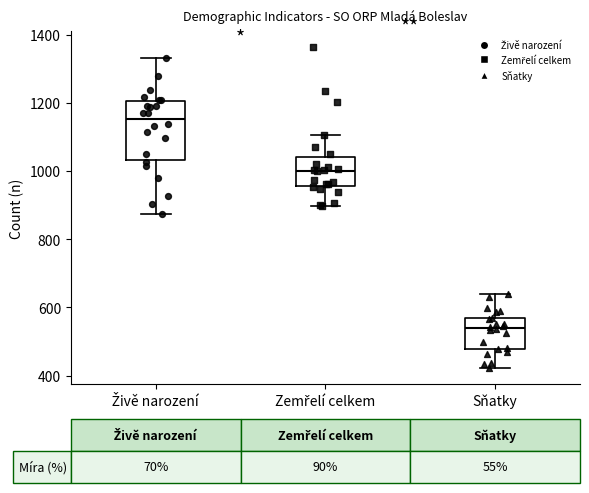

Comparing the boxes themselves (not the whiskers), which one is the tallest?

Živě narození